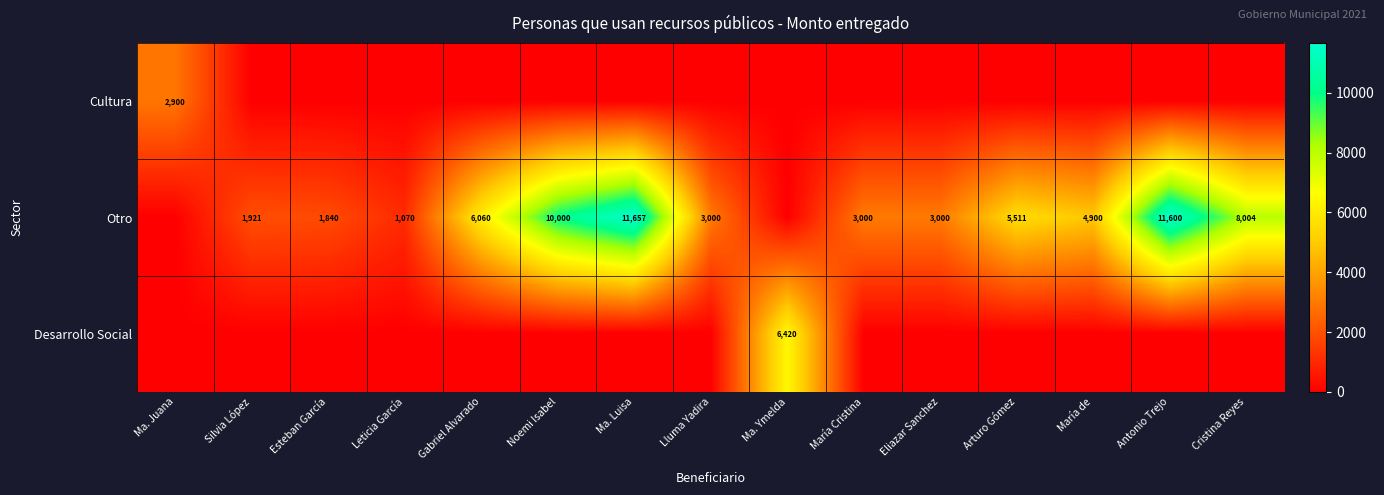

Rank the categories by Desarrollo Social value from highest to lowest.

Ma. Ymelda, Ma. Juana, Silvia López, Esteban García, Leticia García, Gabriel Alvarado, Noemi Isabel, Ma. Luisa, Lluma Yadira, María Cristina, Eliazar Sanchez, Arturo Gómez, María de, Antonio Trejo, Cristina Reyes